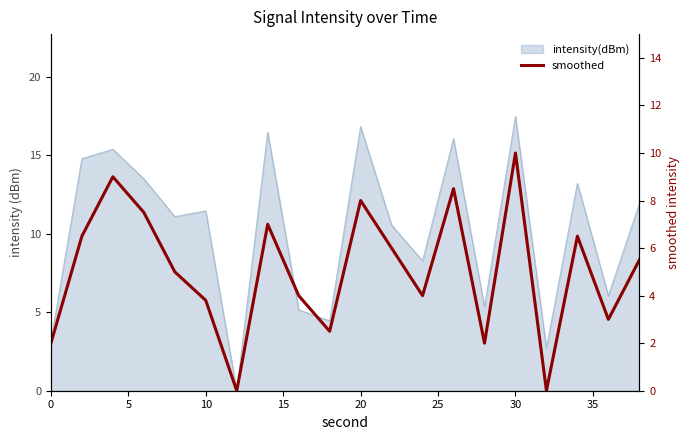

How many interior local peaks (higher than both neighbors) does the data have?

6